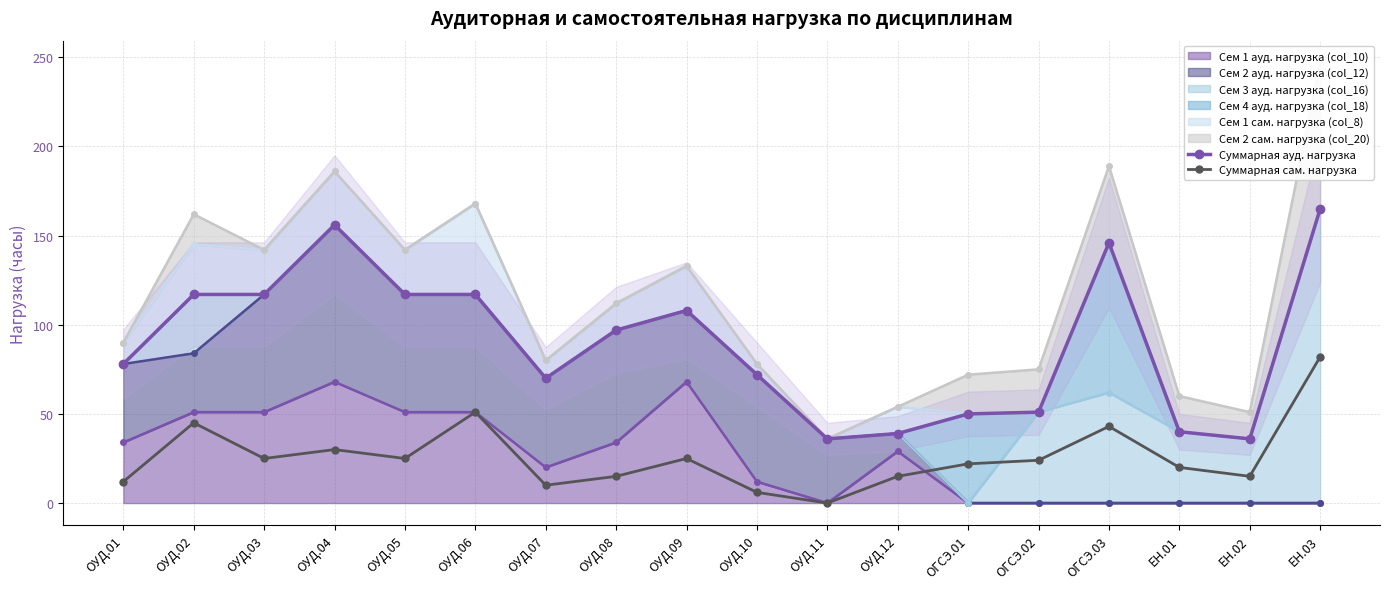

Which category has the highest value in the Суммарная сам. нагрузка series?

ЕН.03